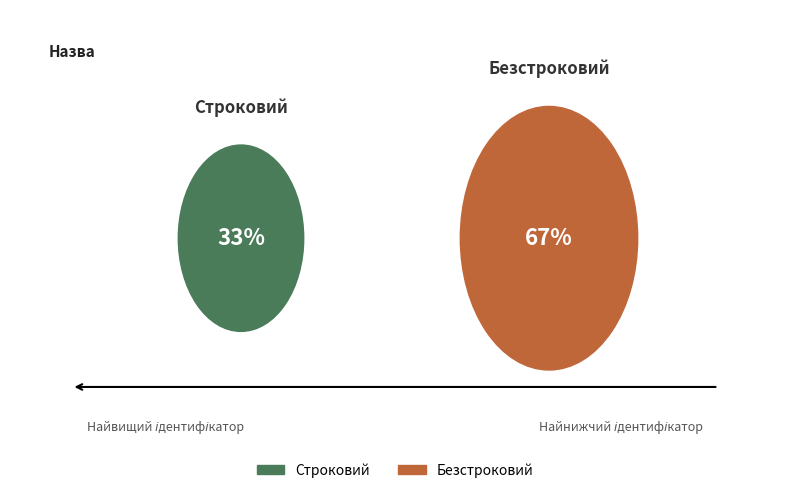

Rank the categories by value from lowest to highest.

Строковий, Безстроковий